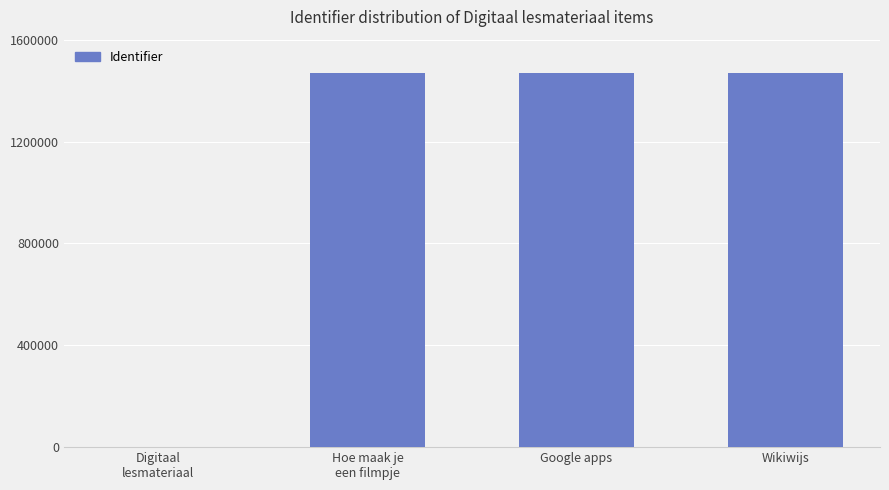

How many positive values are there?

3